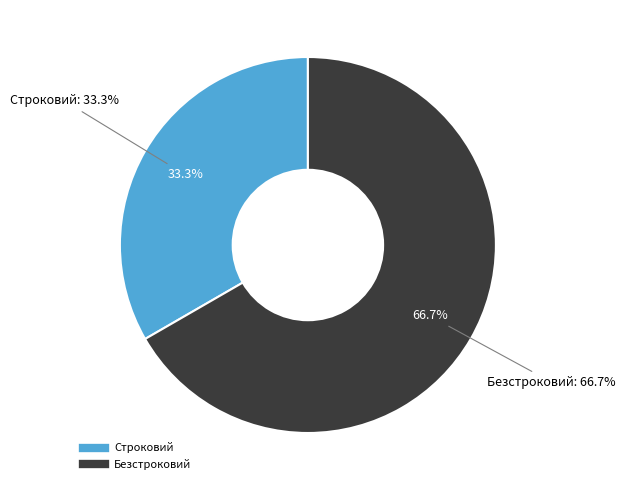

What percentage do Безстроковий and Строковий together represent?

100.0%